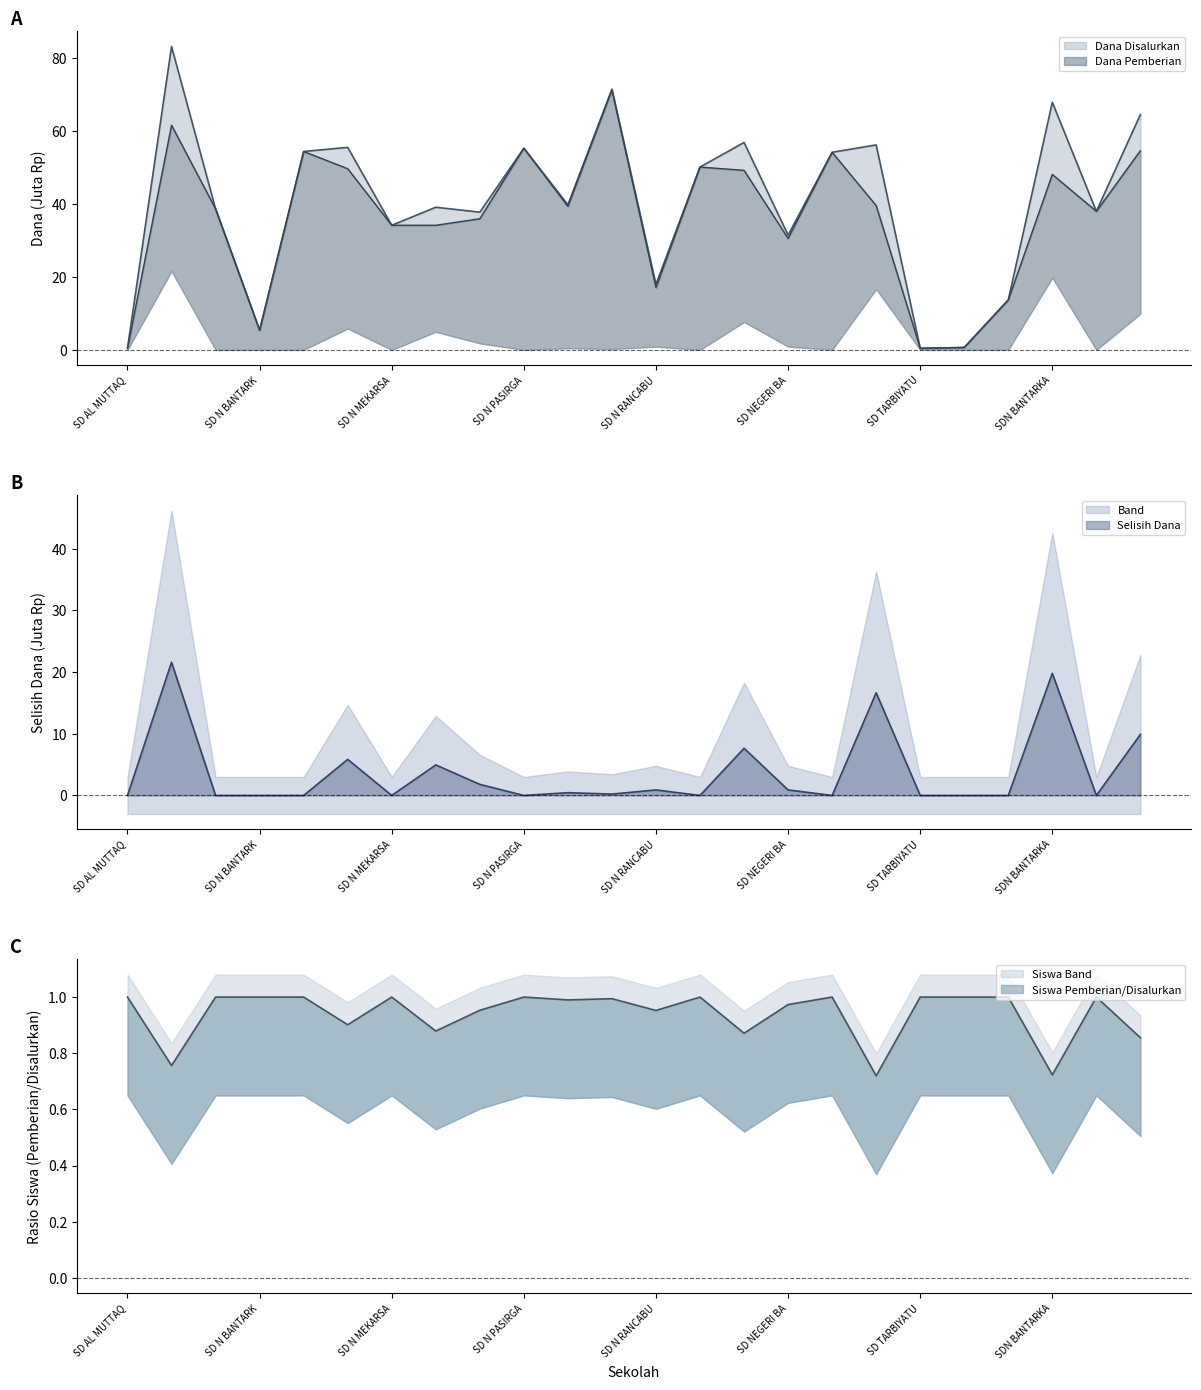

What is the total value across all series at 14?

113.8